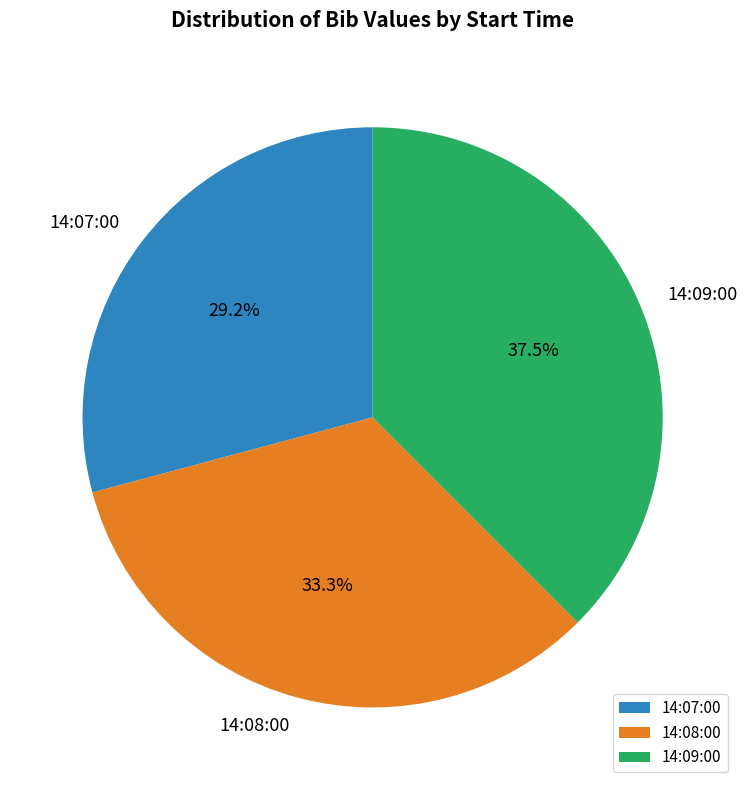

Is there any slice that represents more than half of the pie?

No